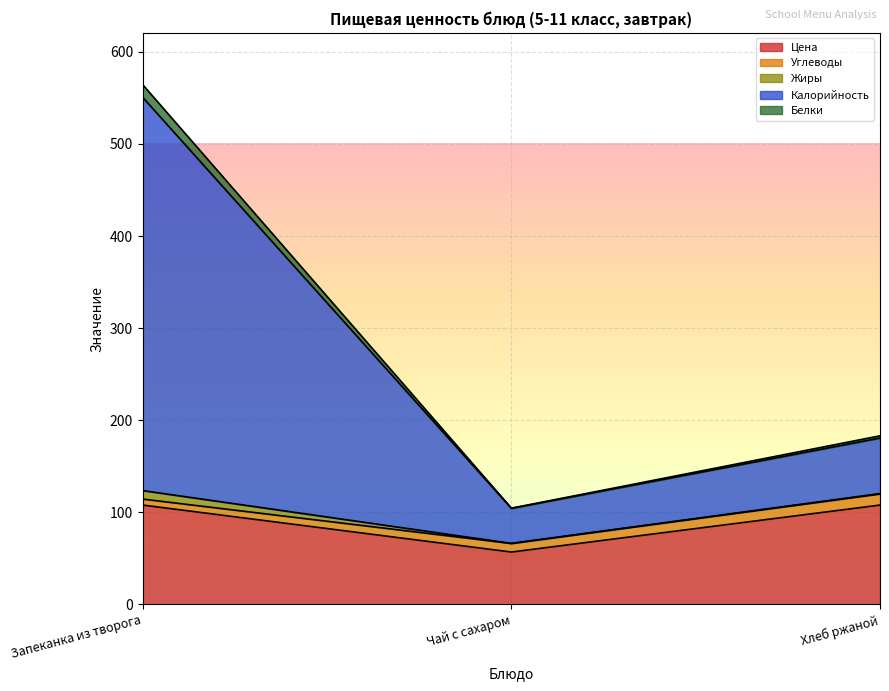

What is the lowest value of the Цена series?

57.0